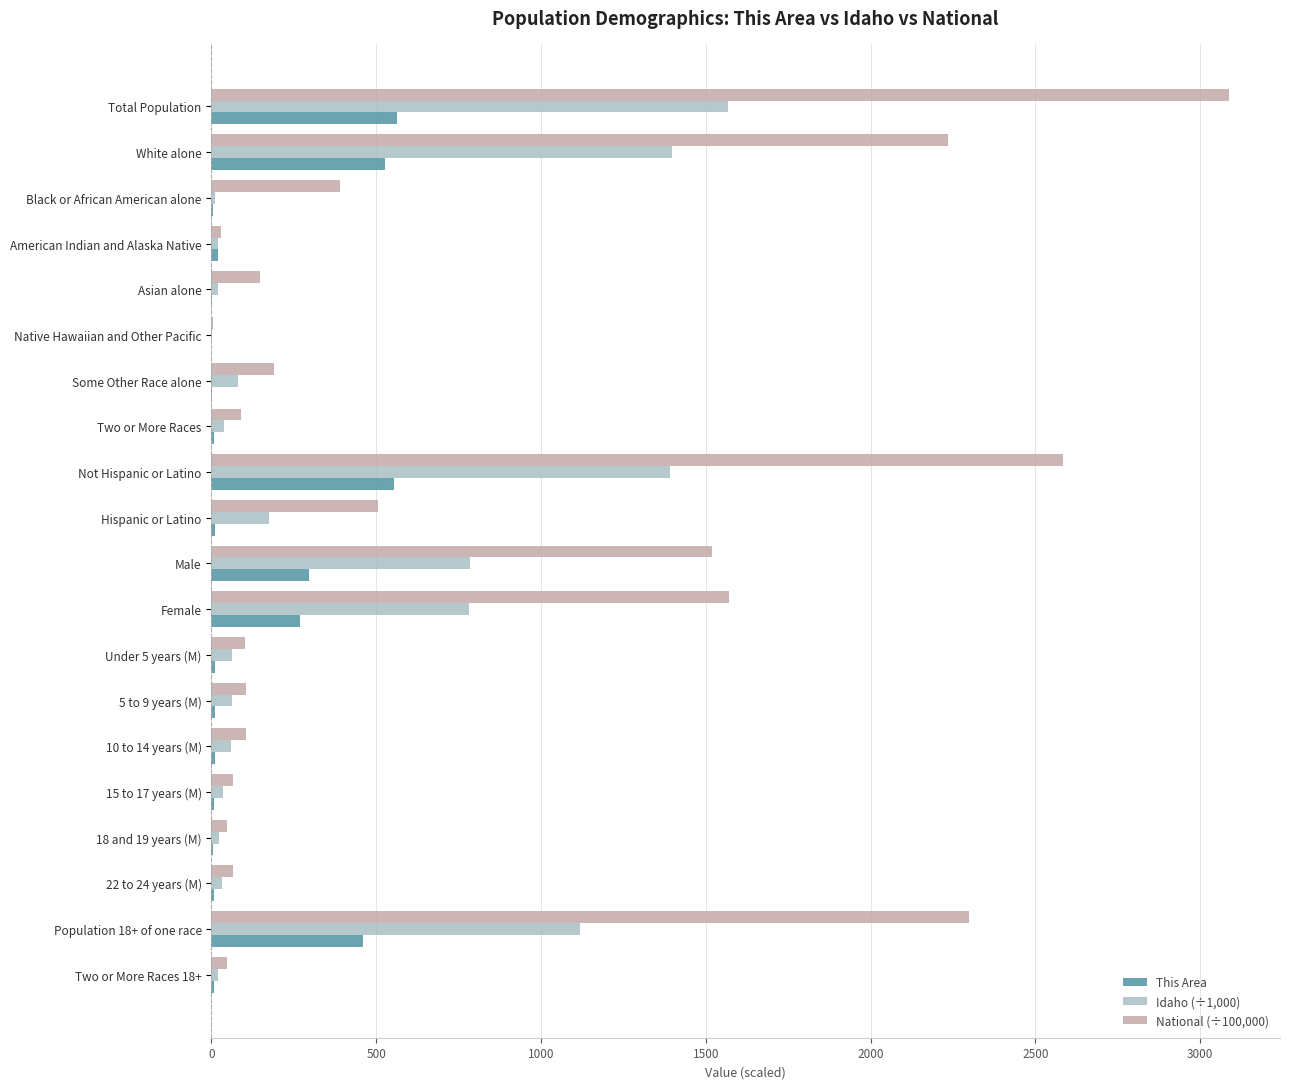

True or false: Idaho (÷1,000) has a value of 782.3 at Female.

True